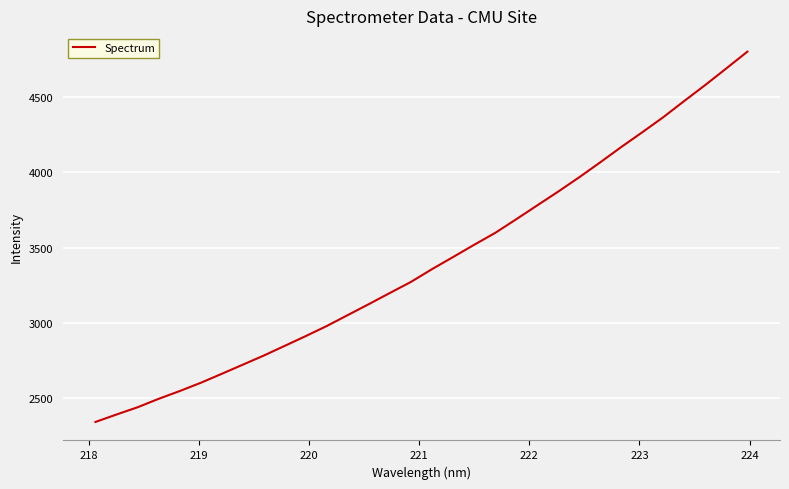

What is the difference between the maximum and minimum values?

2462.2